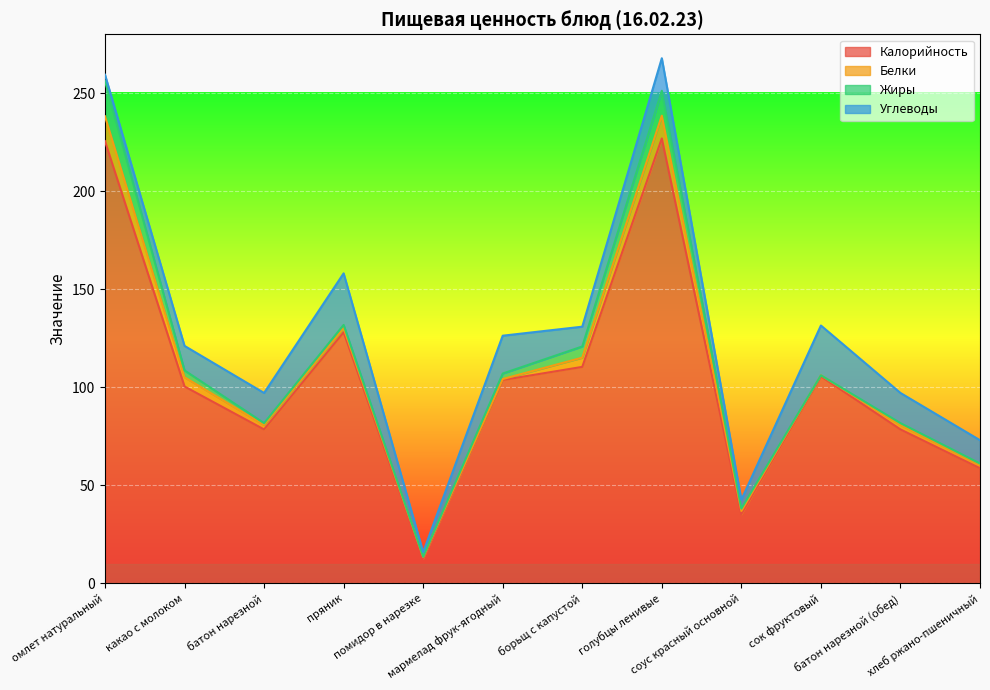

True or false: Жиры has a value of 5.7 at борьщ с капустой.

True